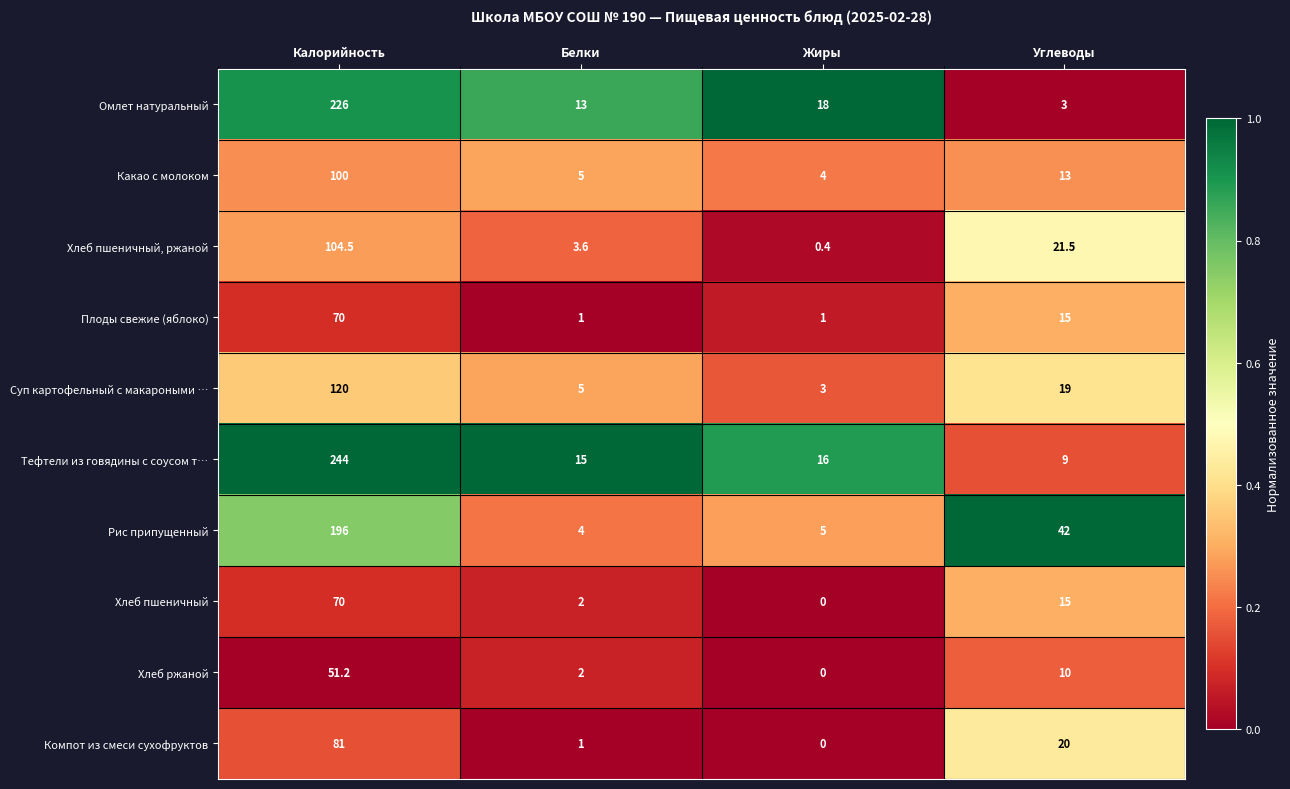

What is the spread (max minus min) of values at Жиры?

18.0